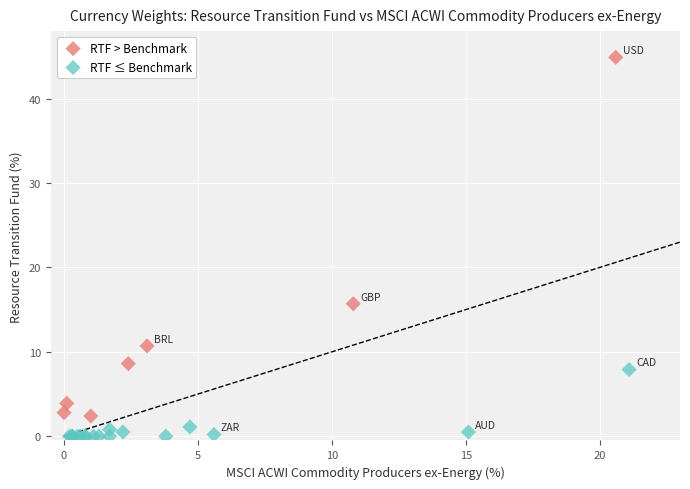

Which series contains the highest Y value?

RTF > Benchmark